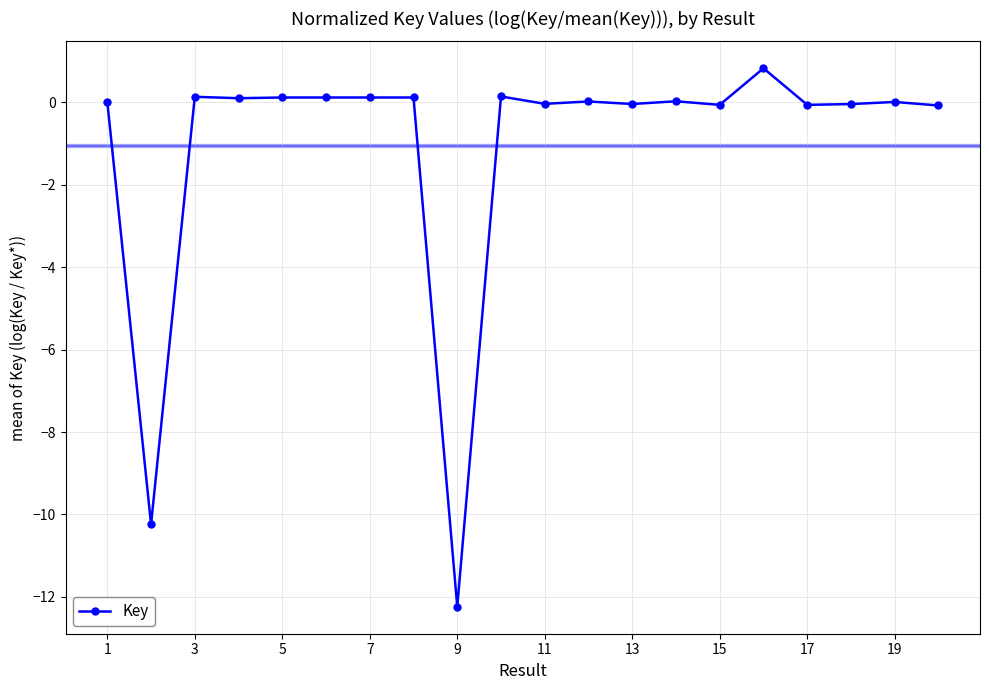

What is the smallest value displayed?

-12.2